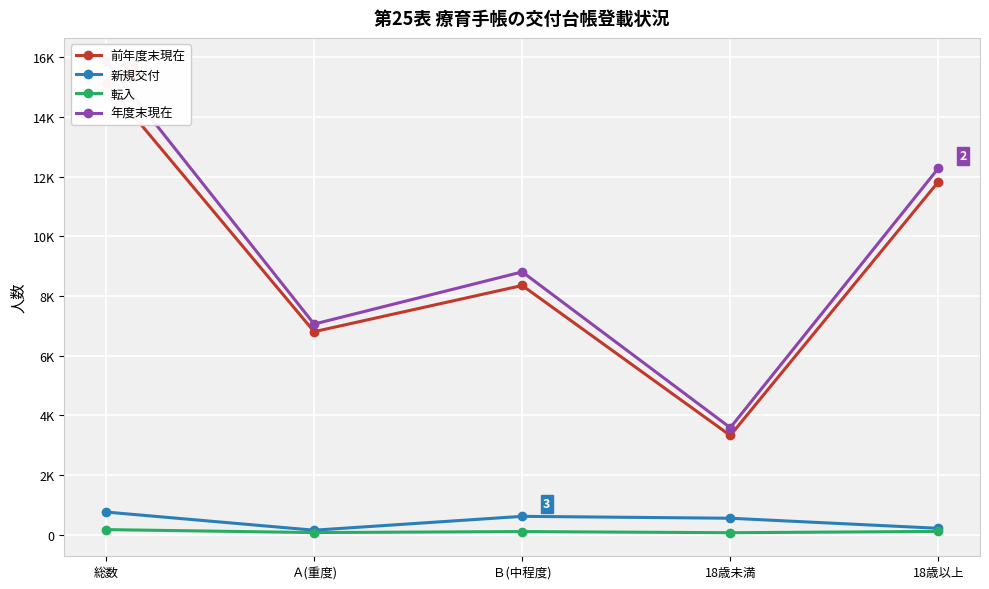

Which series changed the most between Ｂ(中程度) and 18歳未満?

年度末現在